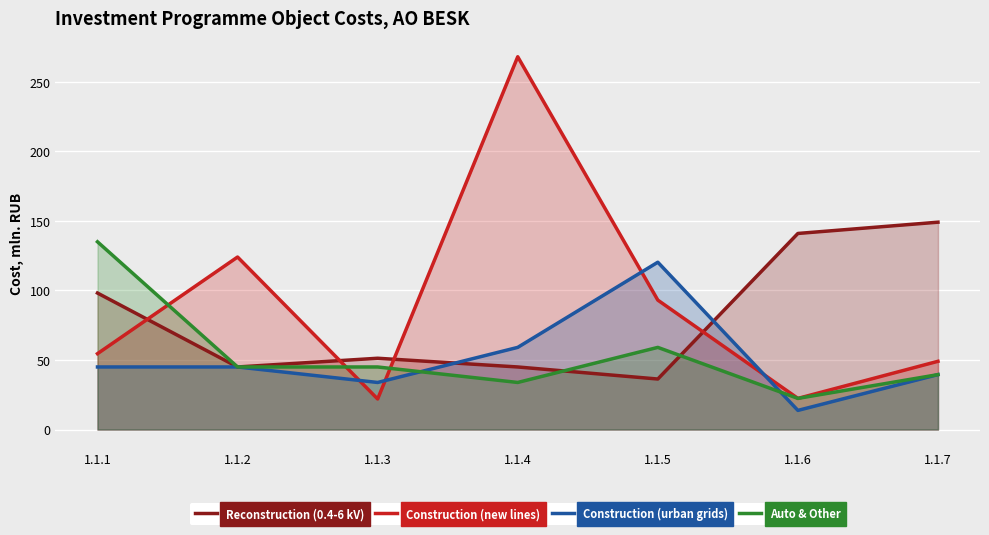

Reading left to right, extract all data points from this chart.

Reconstruction (0.4-6 kV): 1.1.1=98.2	1.1.2=45.0	1.1.3=51.3	1.1.4=45.0	1.1.5=36.3	1.1.6=141.0	1.1.7=149.1
Construction (new lines): 1.1.1=54.6	1.1.2=124.0	1.1.3=22.0	1.1.4=268.1	1.1.5=93.1	1.1.6=22.4	1.1.7=49.1
Construction (urban grids): 1.1.1=45.0	1.1.2=45.0	1.1.3=33.9	1.1.4=59.1	1.1.5=120.3	1.1.6=13.8	1.1.7=39.5
Auto & Other: 1.1.1=135.0	1.1.2=45.0	1.1.3=45.0	1.1.4=33.9	1.1.5=59.1	1.1.6=22.4	1.1.7=39.5